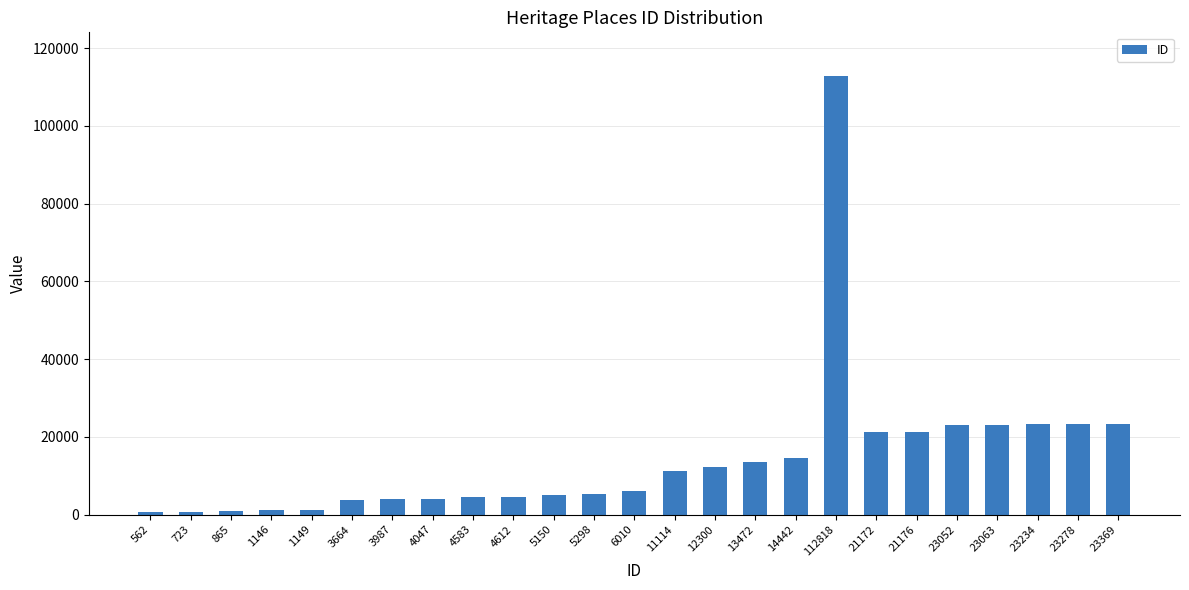

What is the difference between the maximum and minimum values?

112256